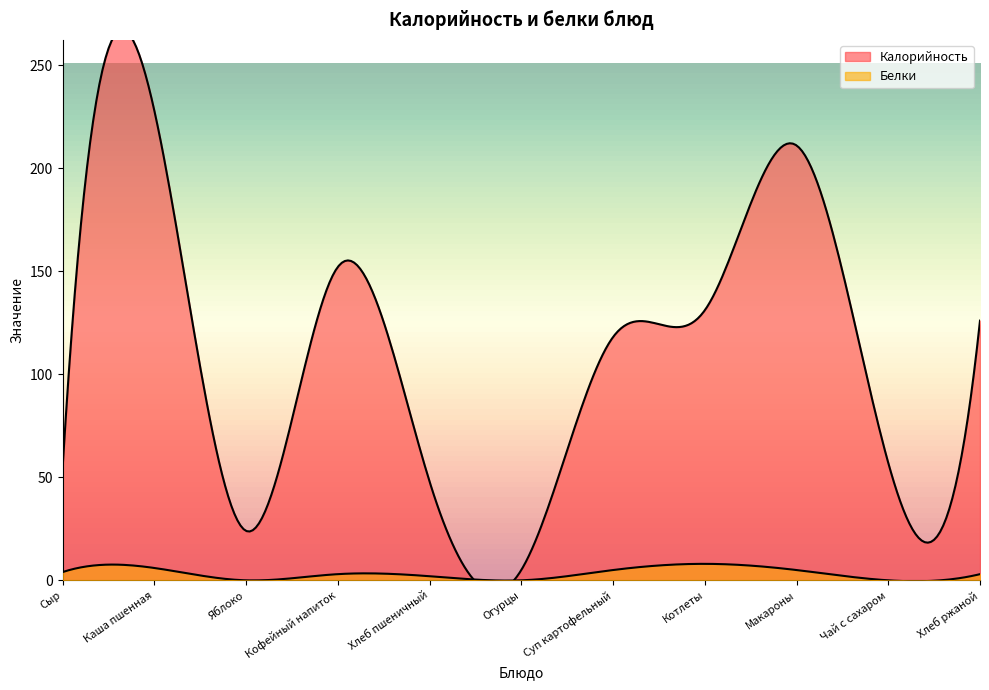

What position from the right is Каша пшенная?

10